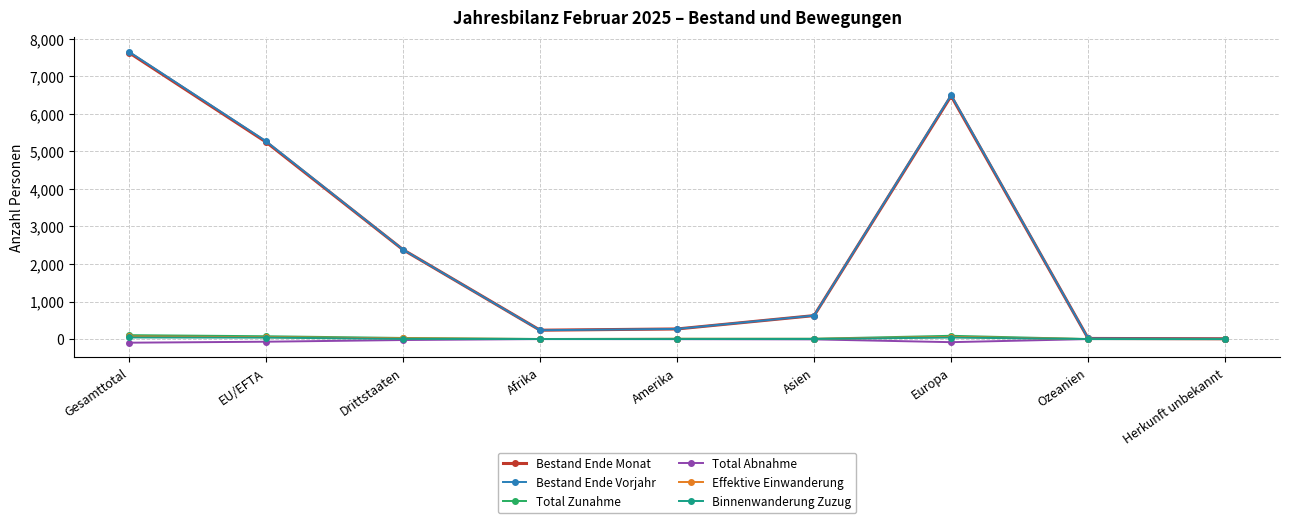

At which category is the sum across all series the highest?

Gesamttotal